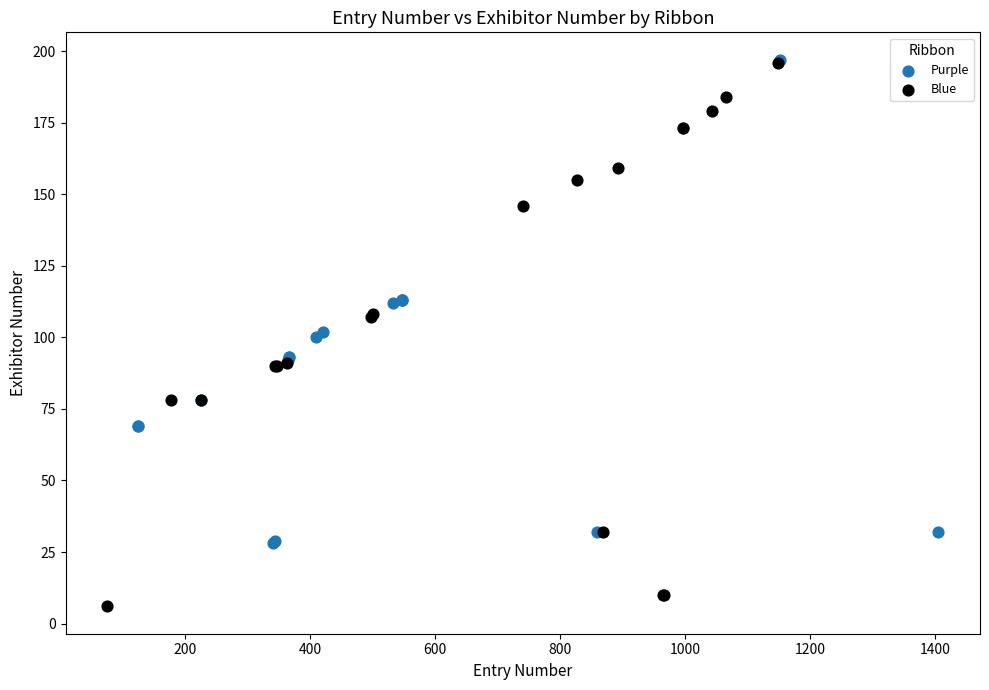

Which series contains the lowest Y value?

Blue